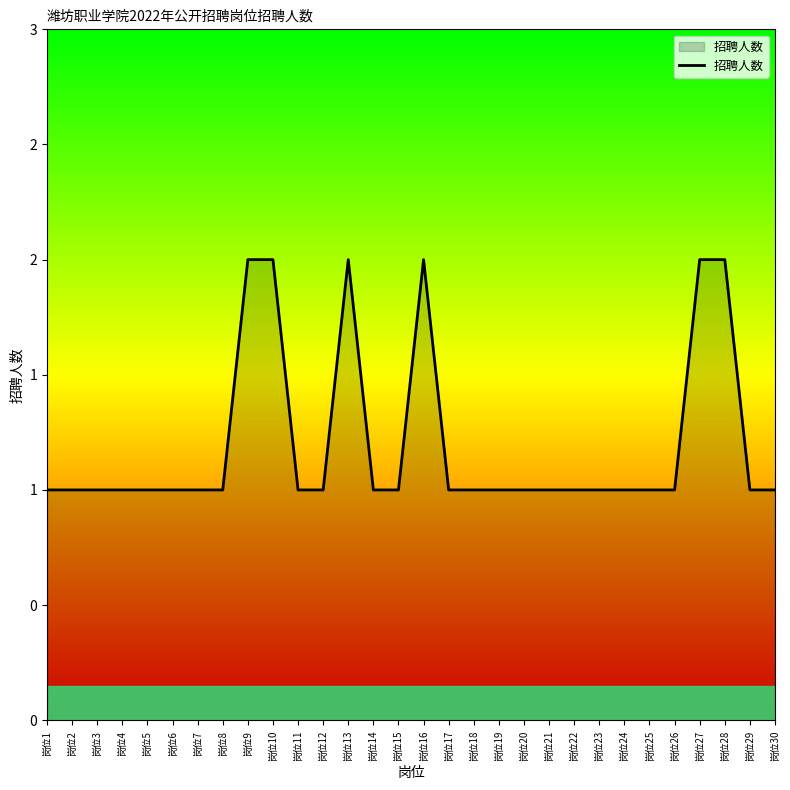

Reading right to left, extract all data points from this chart.

岗位30=1	岗位29=1	岗位28=2	岗位27=2	岗位26=1	岗位25=1	岗位24=1	岗位23=1	岗位22=1	岗位21=1	岗位20=1	岗位19=1	岗位18=1	岗位17=1	岗位16=2	岗位15=1	岗位14=1	岗位13=2	岗位12=1	岗位11=1	岗位10=2	岗位9=2	岗位8=1	岗位7=1	岗位6=1	岗位5=1	岗位4=1	岗位3=1	岗位2=1	岗位1=1